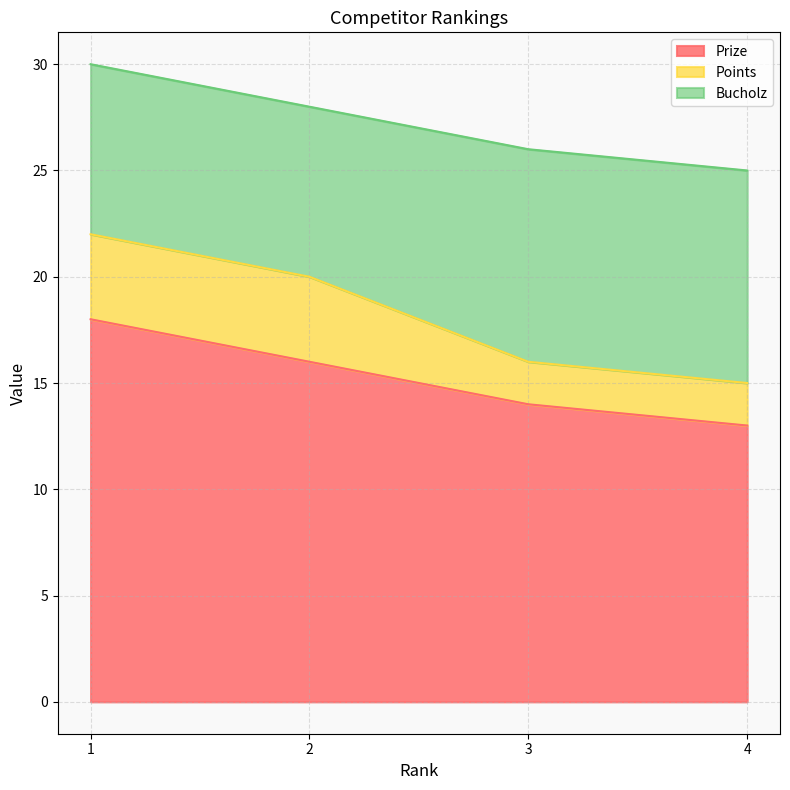

How many lines are shown in the chart?

3